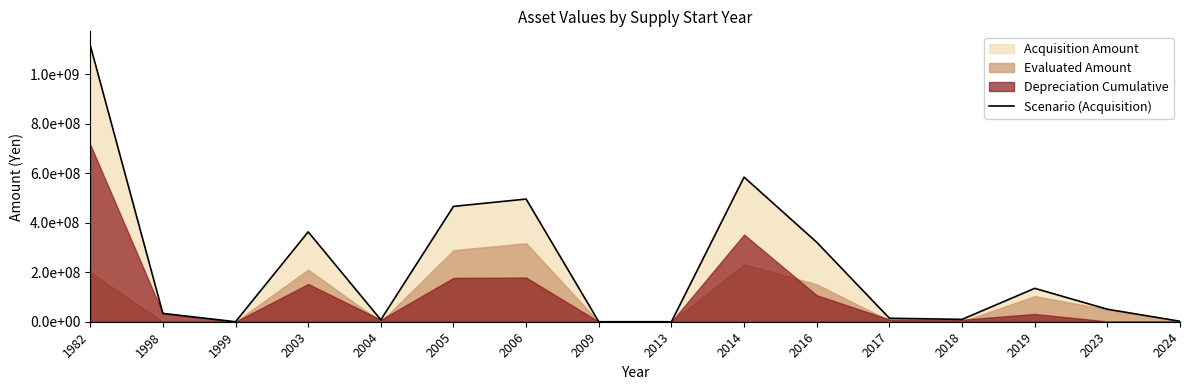

Rank the categories by value from lowest to highest.

1999, 2009, 2013, 2024, 2004, 2018, 2017, 1998, 2023, 2019, 2016, 2003, 2005, 2006, 2014, 1982